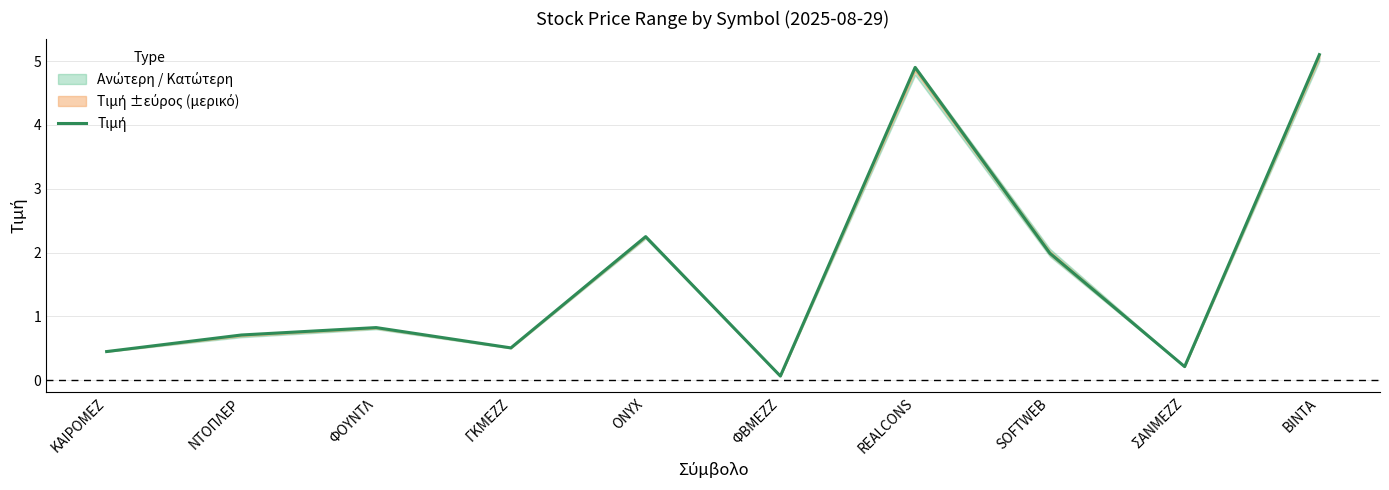

What position from the left is ΦΟΥΝΤΛ?

3